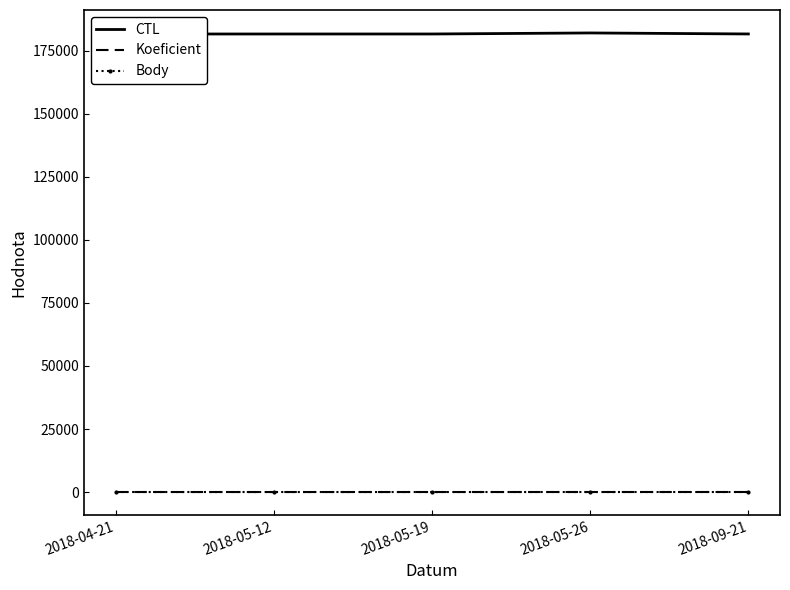

Rank the series by their maximum value, from highest to lowest.

CTL, Koeficient, Body